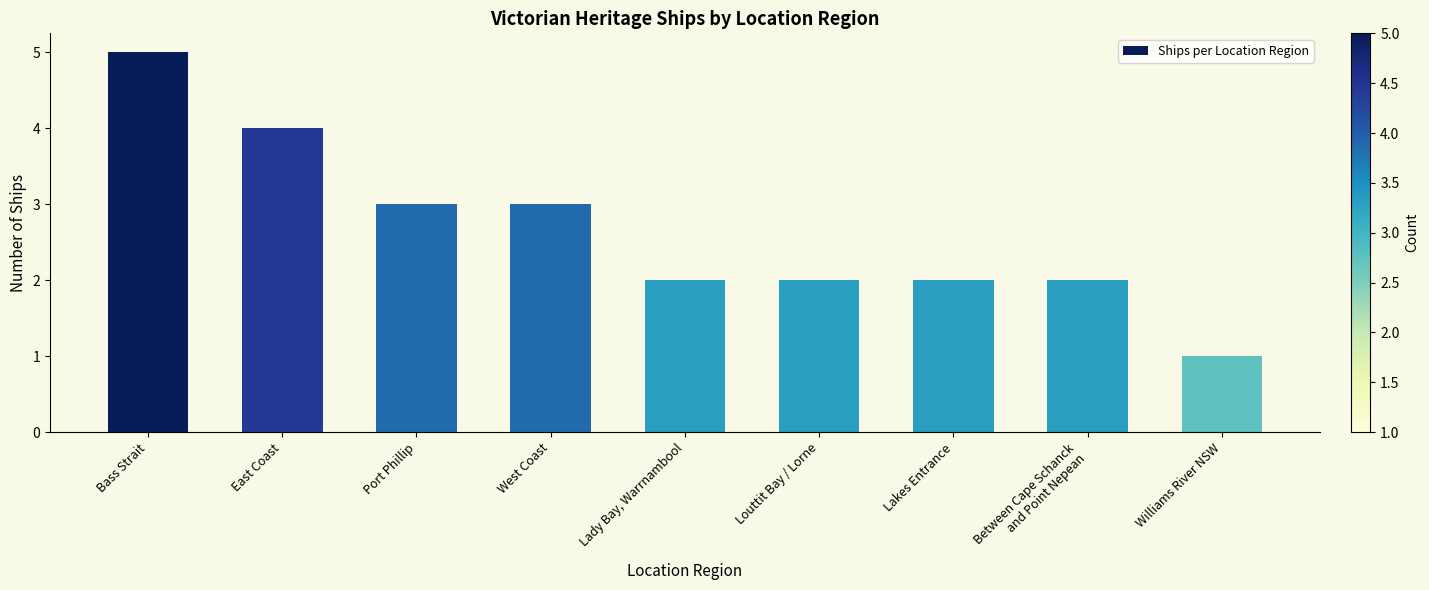

How many bars are there in total?

9